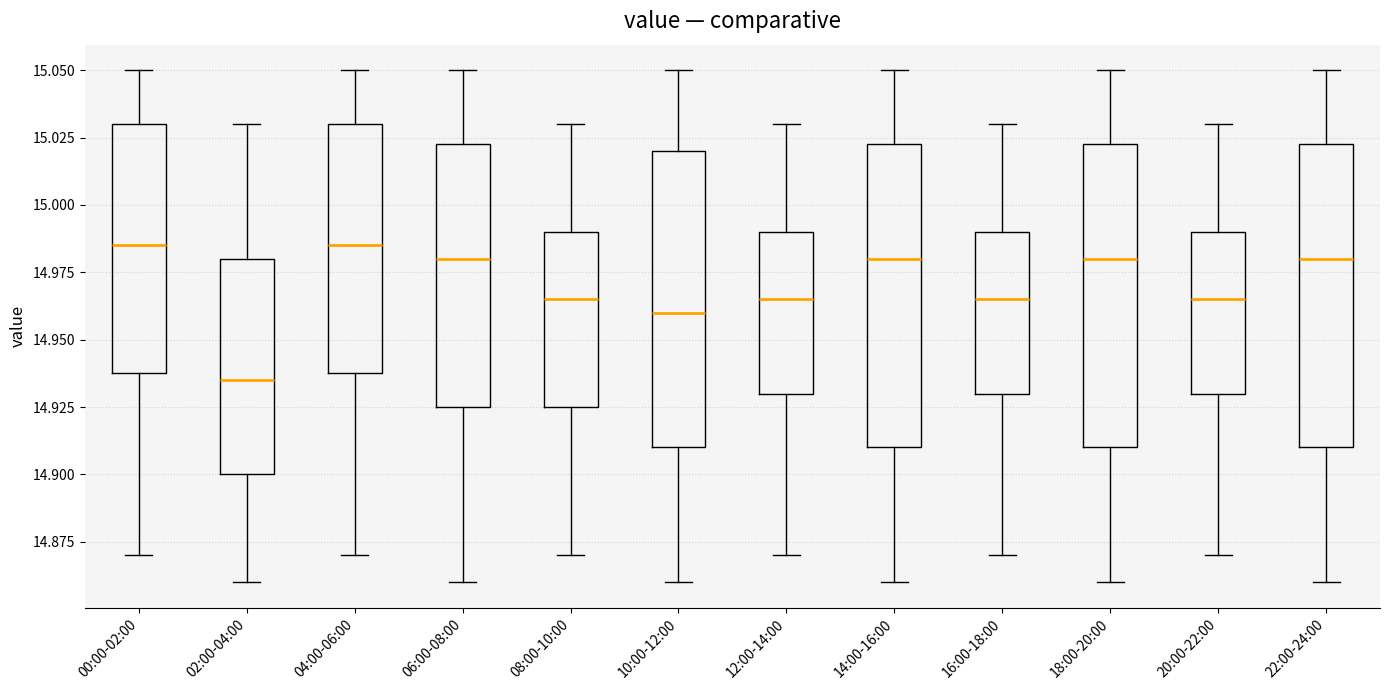

Reading left to right, transcribe this box plot: for each box, give where its median line is, the range the box spans, and where its two whiskers end, as read against the y-axis. The values are not printed on the chart, so give them approximately, as read against the axis.

00:00-02:00: median 14.985, box 14.940 to 15.030, whiskers 14.870 to 15.050
02:00-04:00: median 14.935, box 14.900 to 14.980, whiskers 14.860 to 15.030
04:00-06:00: median 14.985, box 14.940 to 15.030, whiskers 14.870 to 15.050
06:00-08:00: median 14.980, box 14.925 to 15.025, whiskers 14.860 to 15.050
08:00-10:00: median 14.965, box 14.925 to 14.990, whiskers 14.870 to 15.030
10:00-12:00: median 14.960, box 14.910 to 15.020, whiskers 14.860 to 15.050
12:00-14:00: median 14.965, box 14.930 to 14.990, whiskers 14.870 to 15.030
14:00-16:00: median 14.980, box 14.910 to 15.025, whiskers 14.860 to 15.050
16:00-18:00: median 14.965, box 14.930 to 14.990, whiskers 14.870 to 15.030
18:00-20:00: median 14.980, box 14.910 to 15.025, whiskers 14.860 to 15.050
20:00-22:00: median 14.965, box 14.930 to 14.990, whiskers 14.870 to 15.030
22:00-24:00: median 14.980, box 14.910 to 15.025, whiskers 14.860 to 15.050